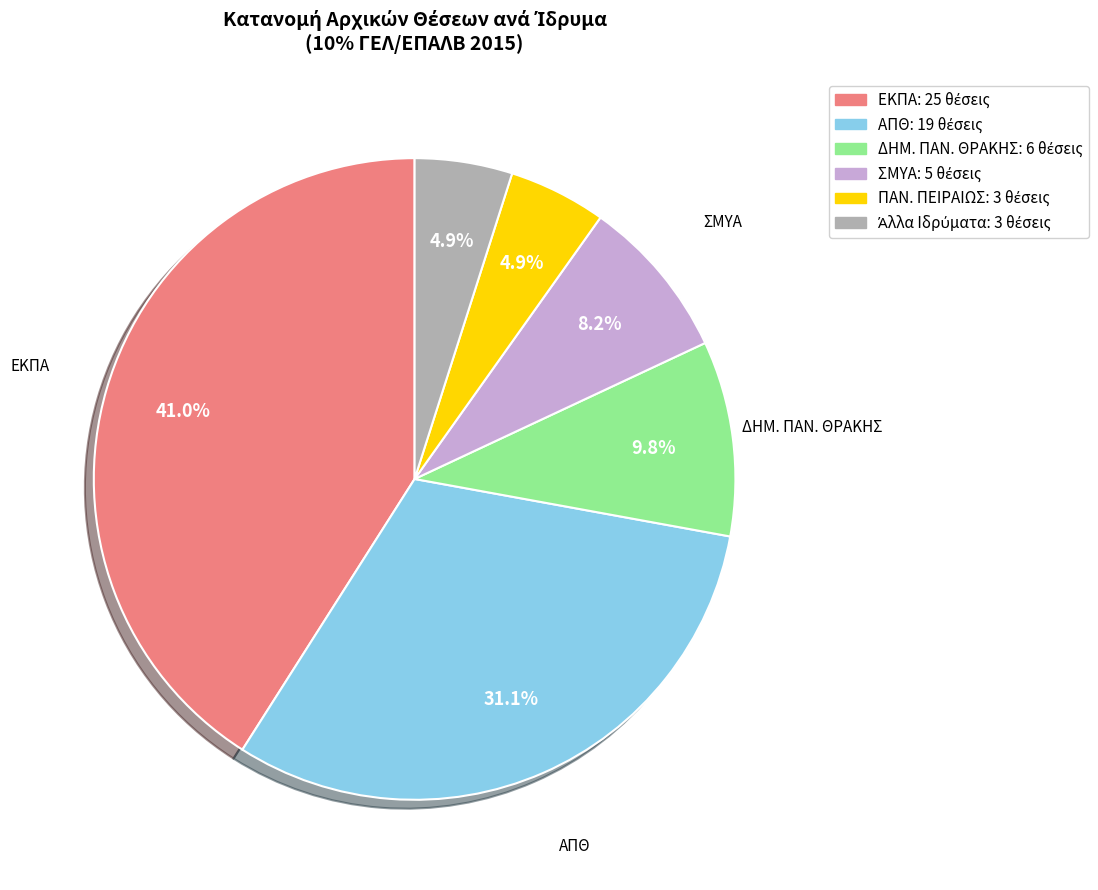

Does any single category account for the majority?

No